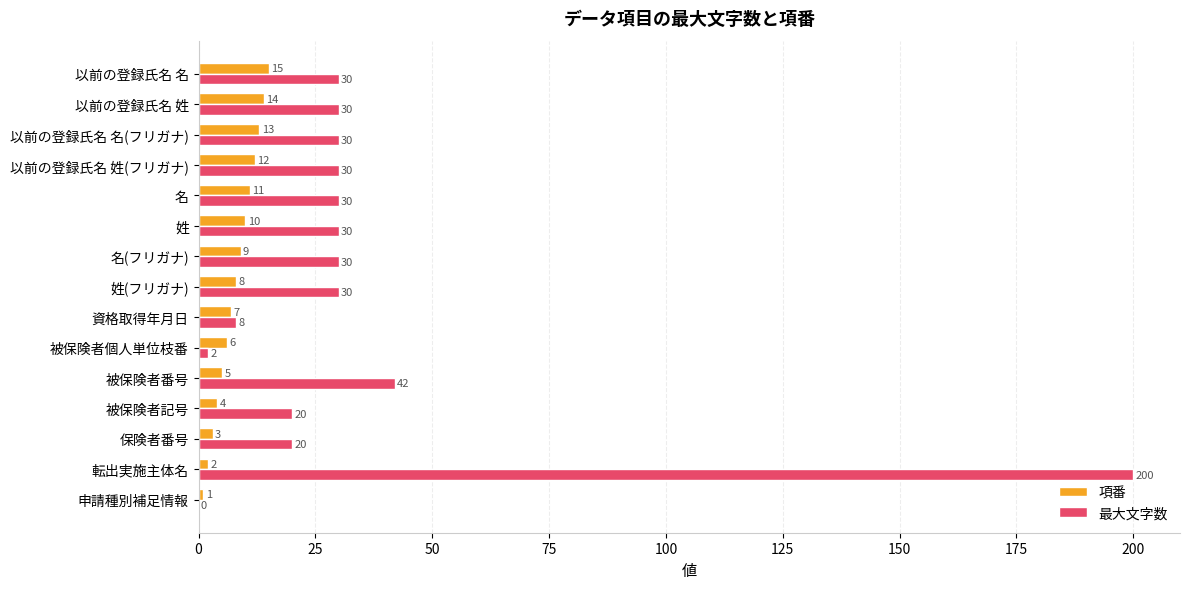

Which series has the largest total across all categories?

最大文字数